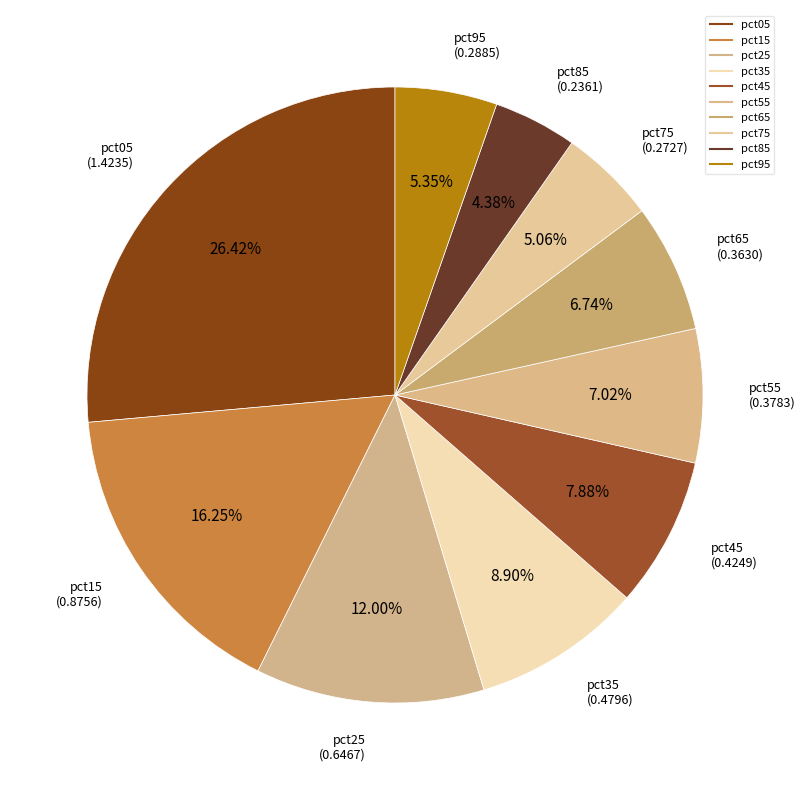

To the nearest percent, what is the difference between the largest and smallest slice percentages?

22%